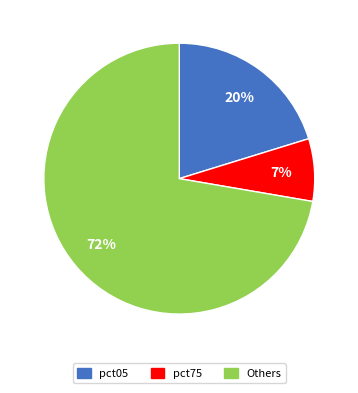

To the nearest percent, what is the average slice percentage?

33%